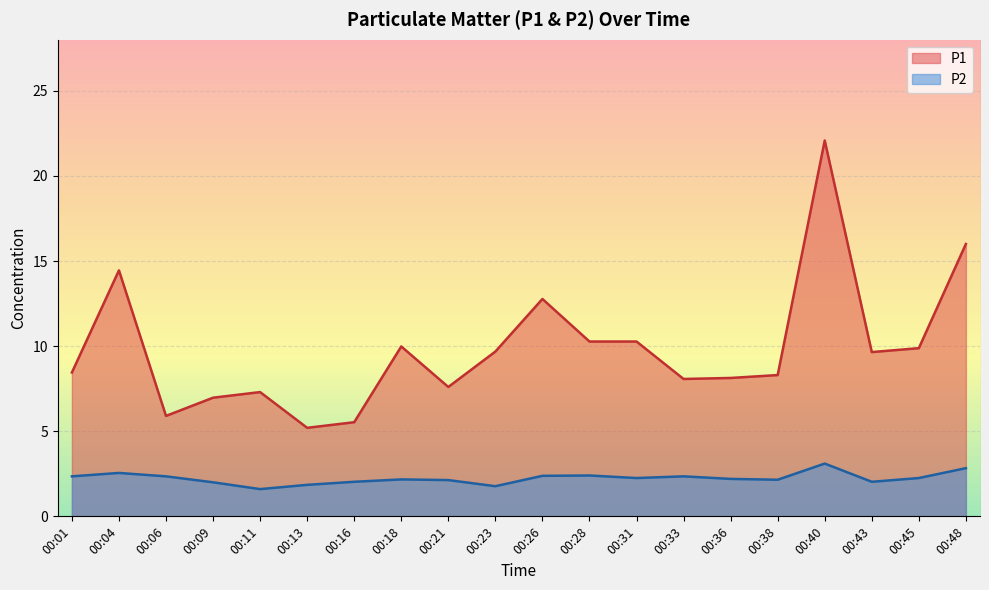

What is the difference between the second highest and second lowest values in the P1 series?

10.5